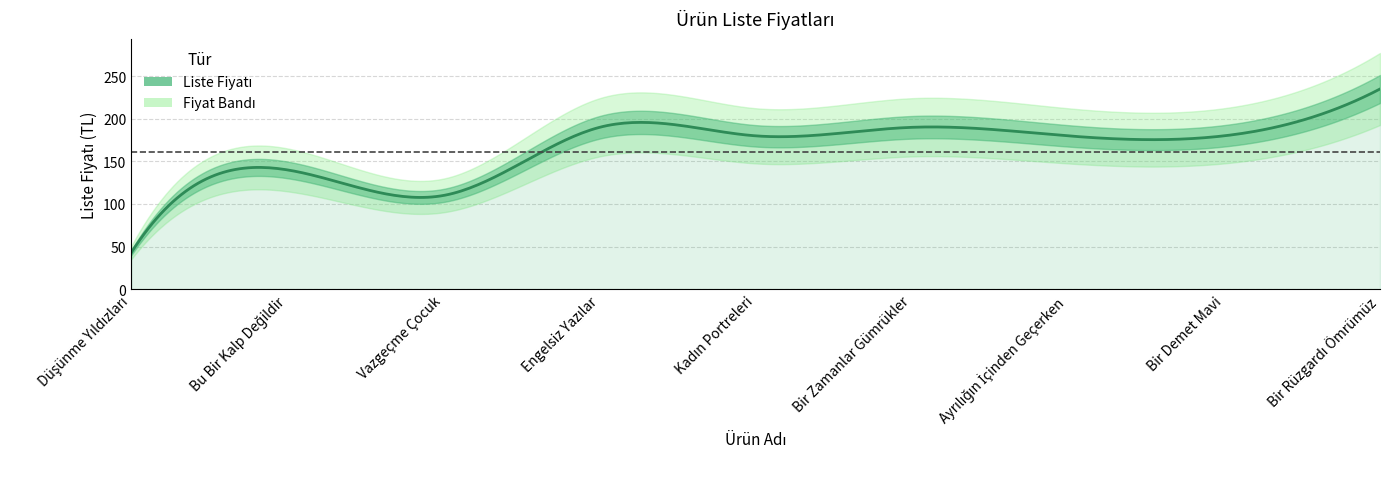

Between Engelsiz Yazılar and Kadın Portreleri, which is larger?

Engelsiz Yazılar